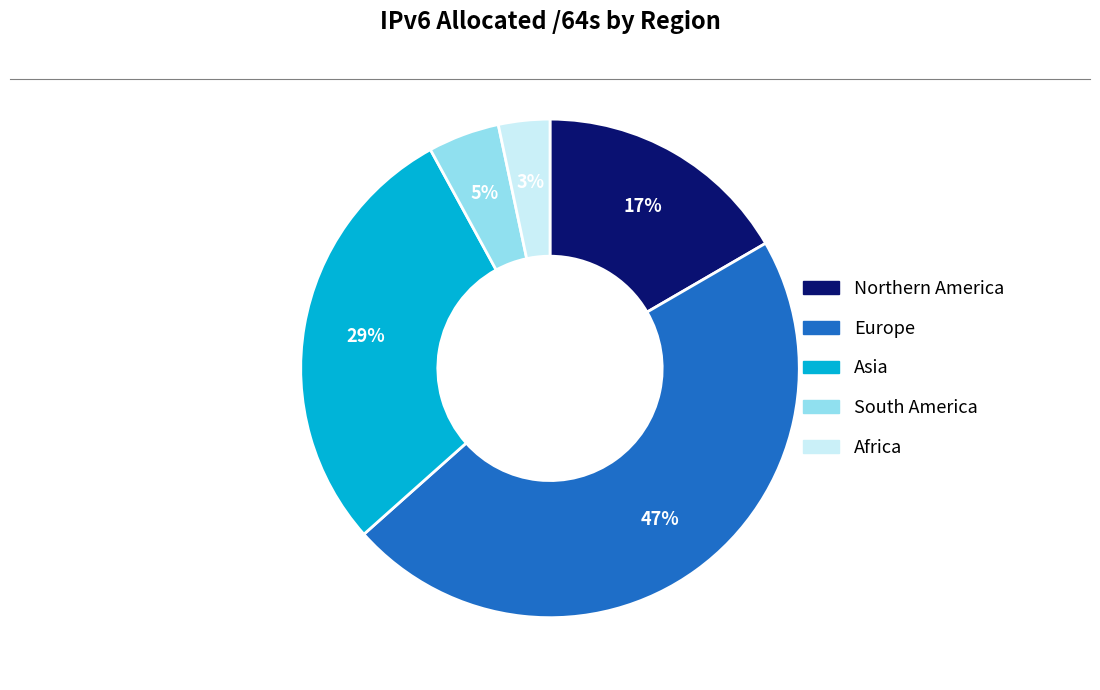

Which has a higher value, Northern America or South America?

Northern America